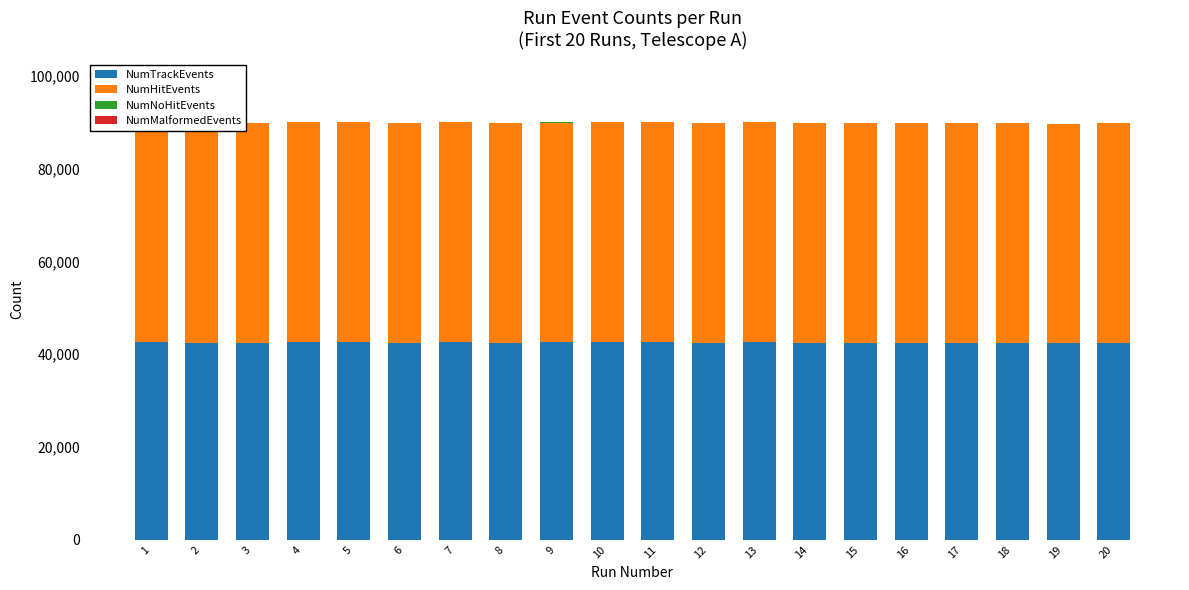

What is the sum of all NumTrackEvents values?

850395